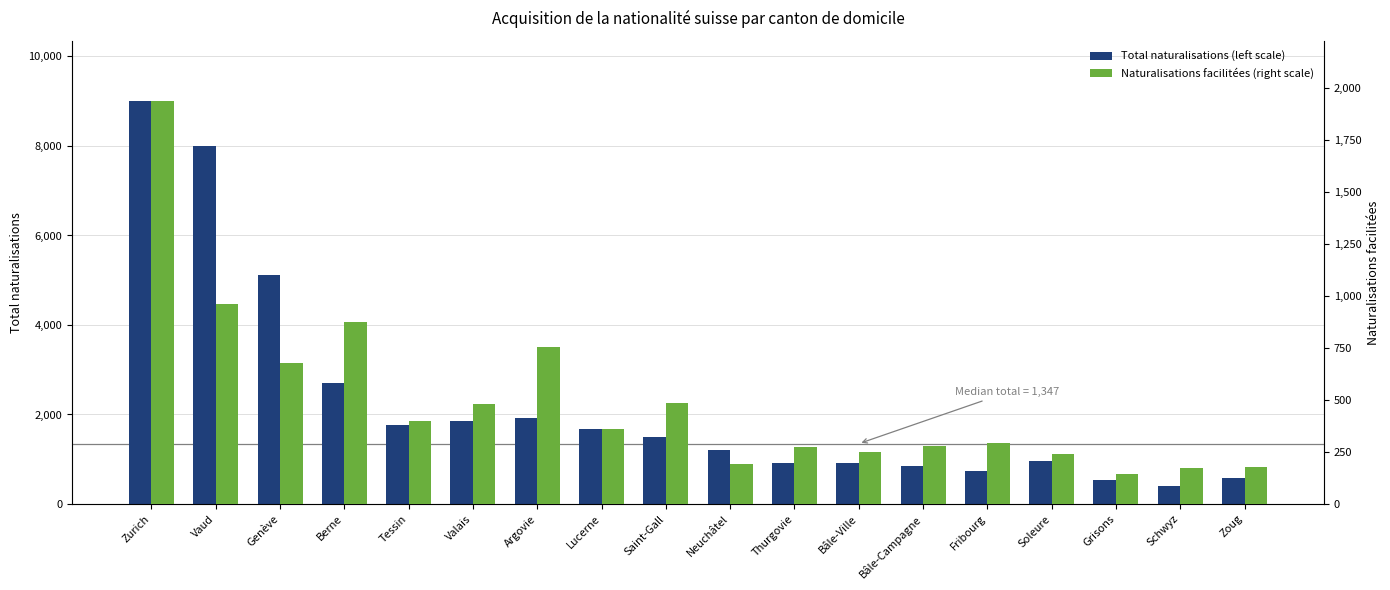

How many bars are there in each group?

2